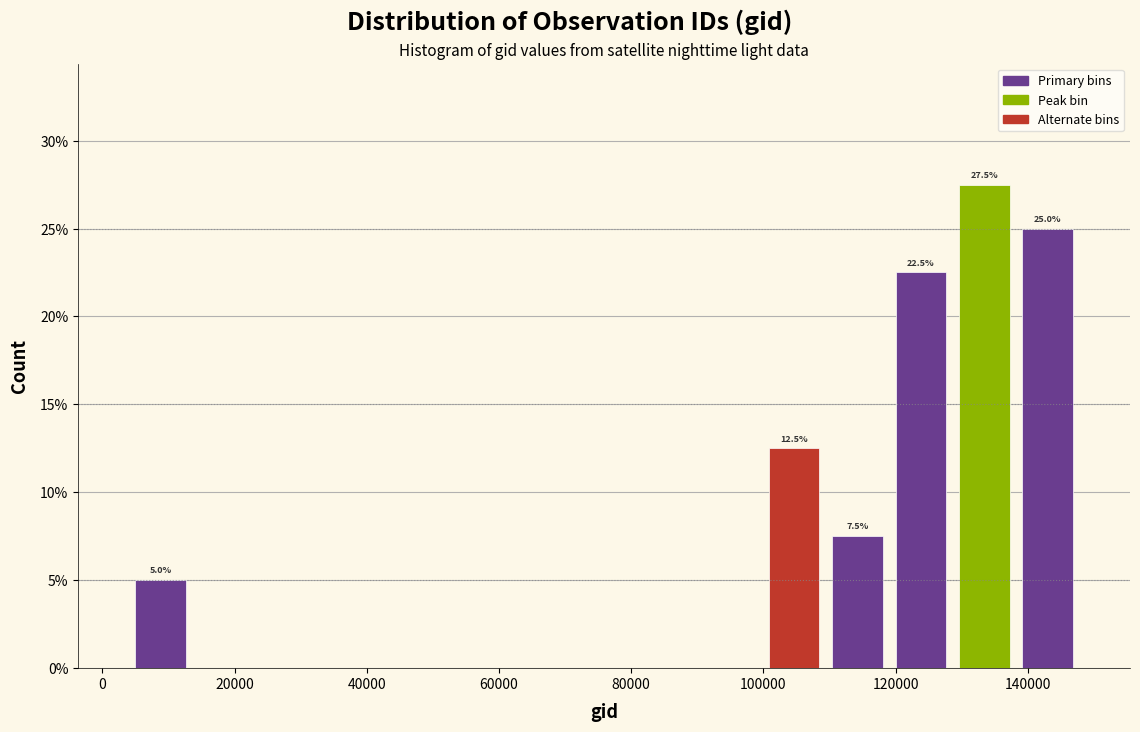

Over which range of the x-axis is the bar tallest?

128000 to 138000